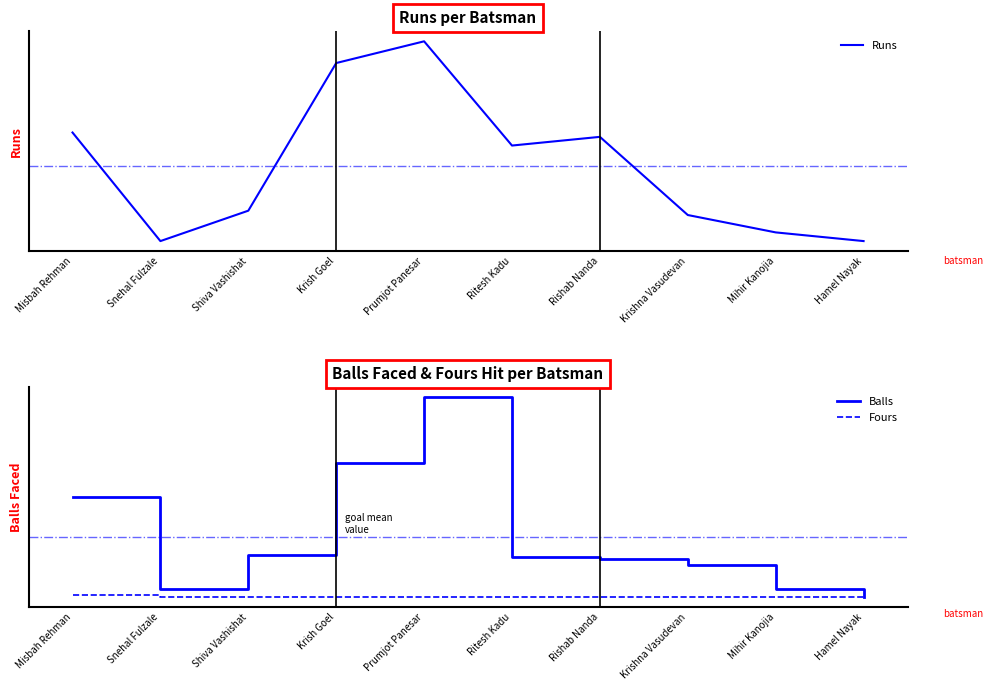

What are all the series names shown in the legend?

Runs, Balls, Fours